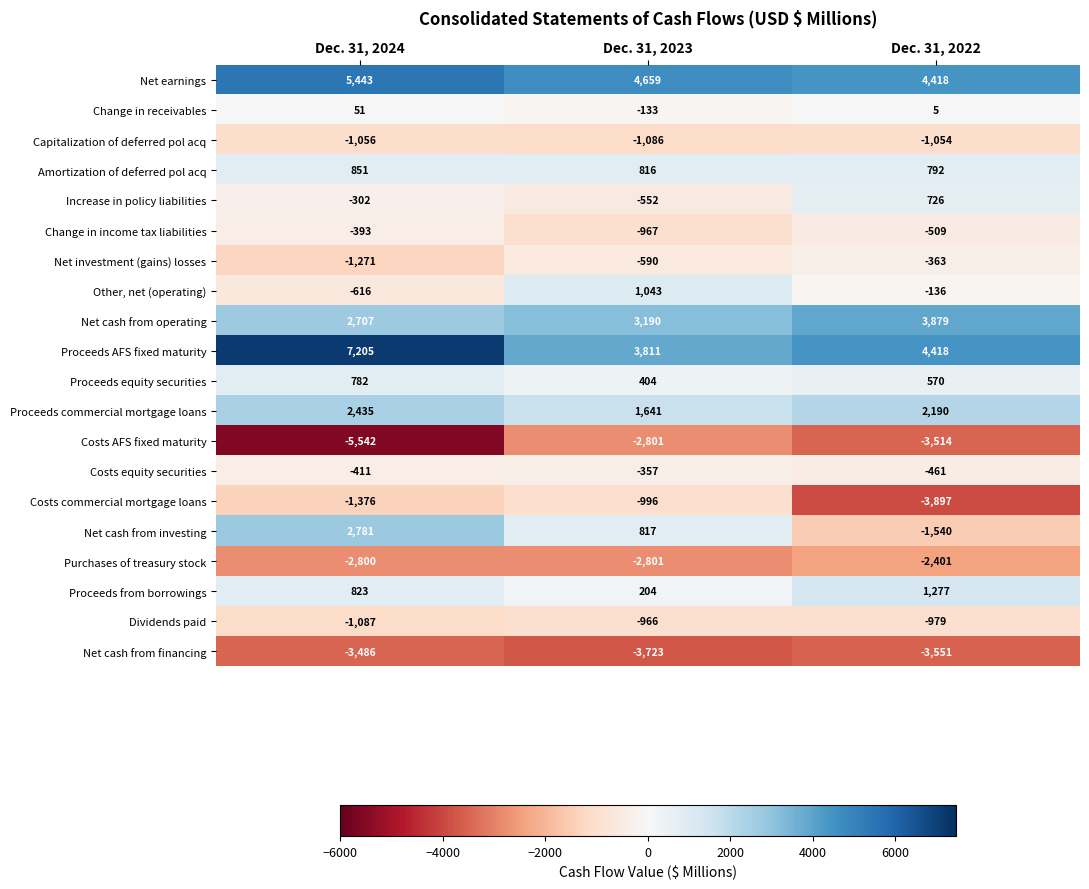

Which category has the highest value across all series?

Dec. 31, 2024